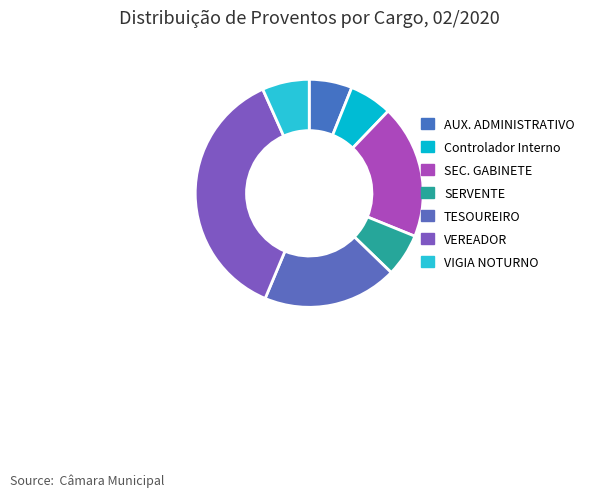

Between TESOUREIRO and VEREADOR, which is larger?

VEREADOR